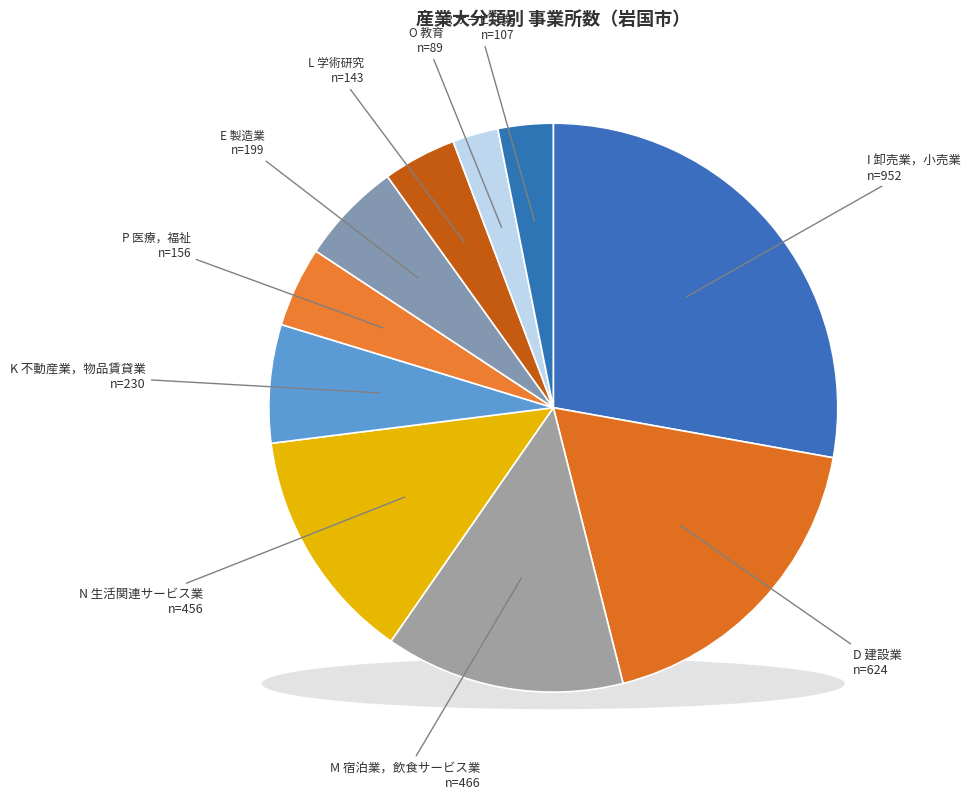

What percentage do R サービス業（他に分類されないもの） and O 教育，学習支援業 together represent?

5.7%